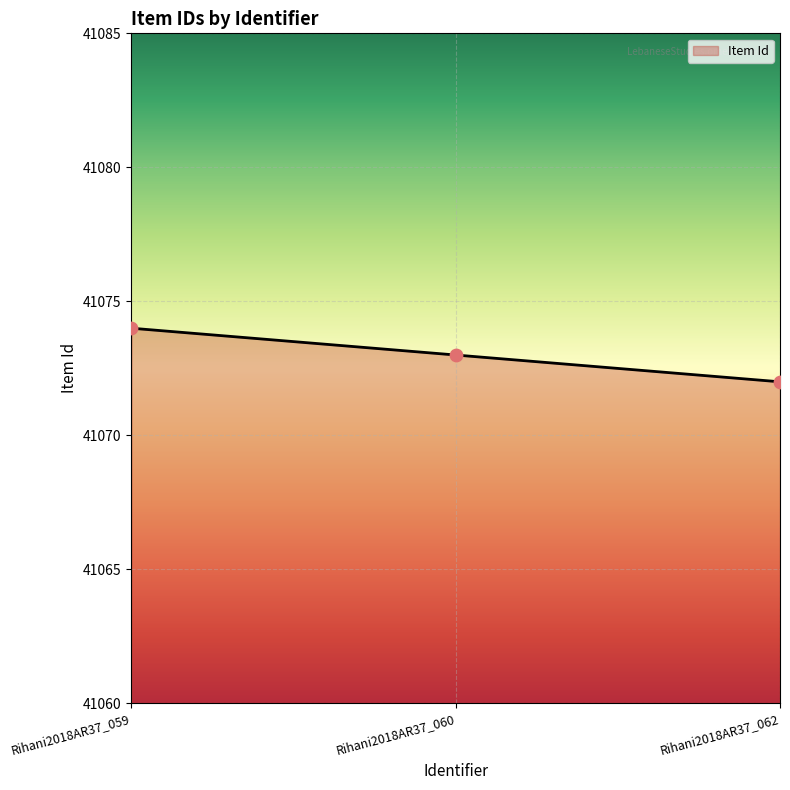

What is the change in value from Rihani2018AR37_059 to Rihani2018AR37_060?

-1